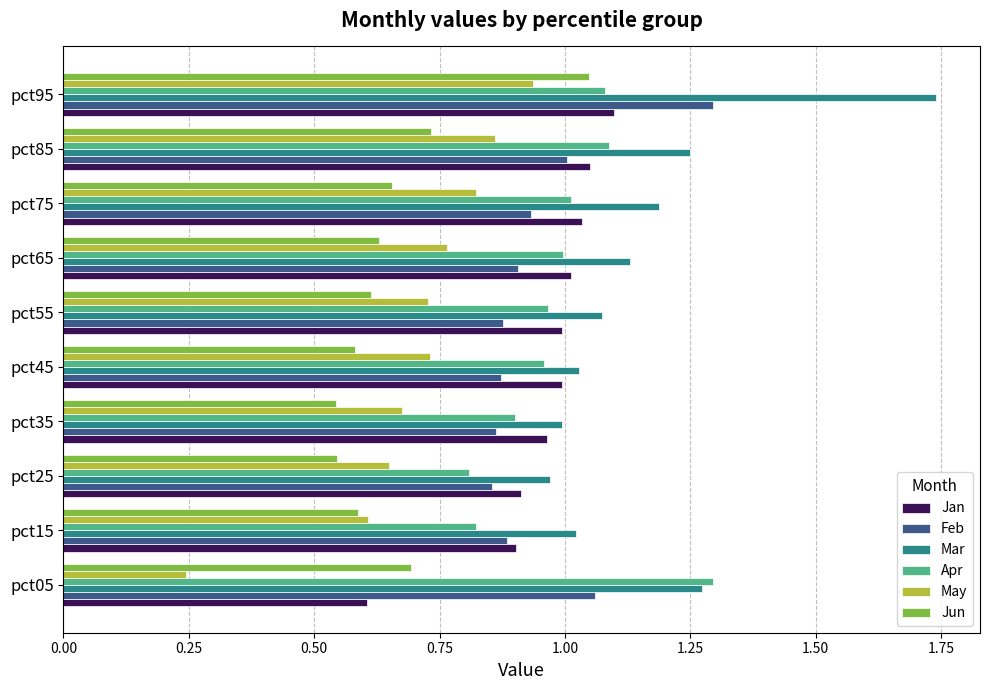

What is the sum of all Jan values?

9.6